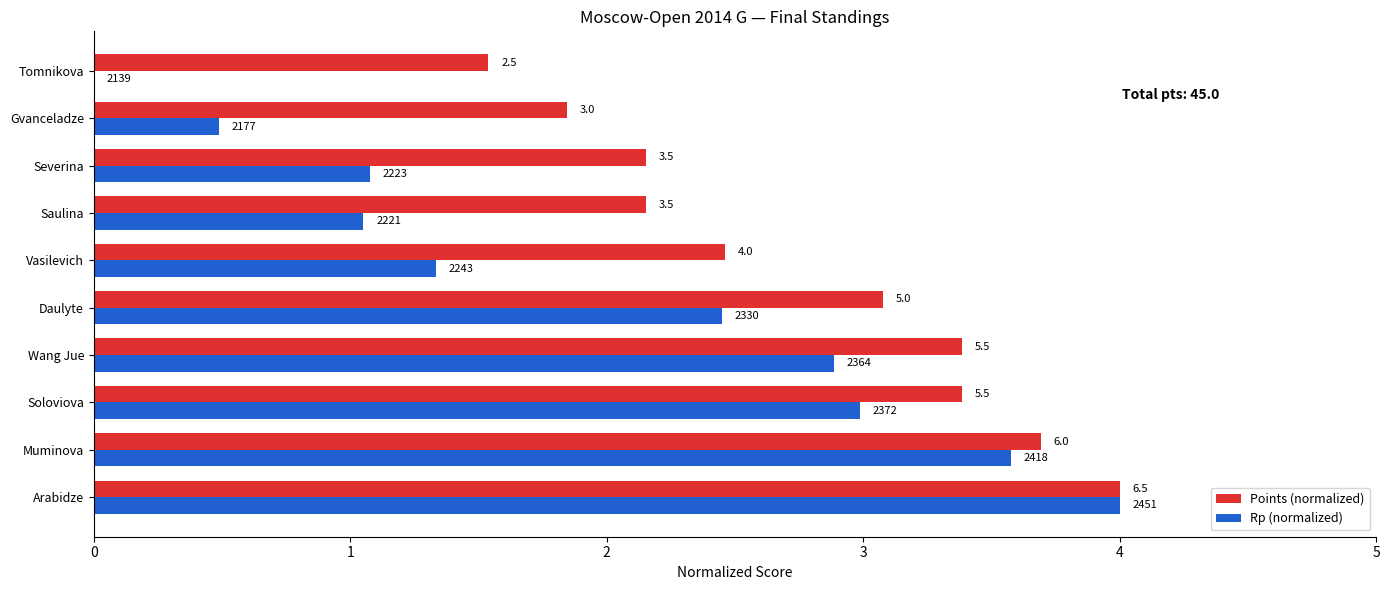

What are all the series names shown in the legend?

Points (normalized), Rp (normalized)